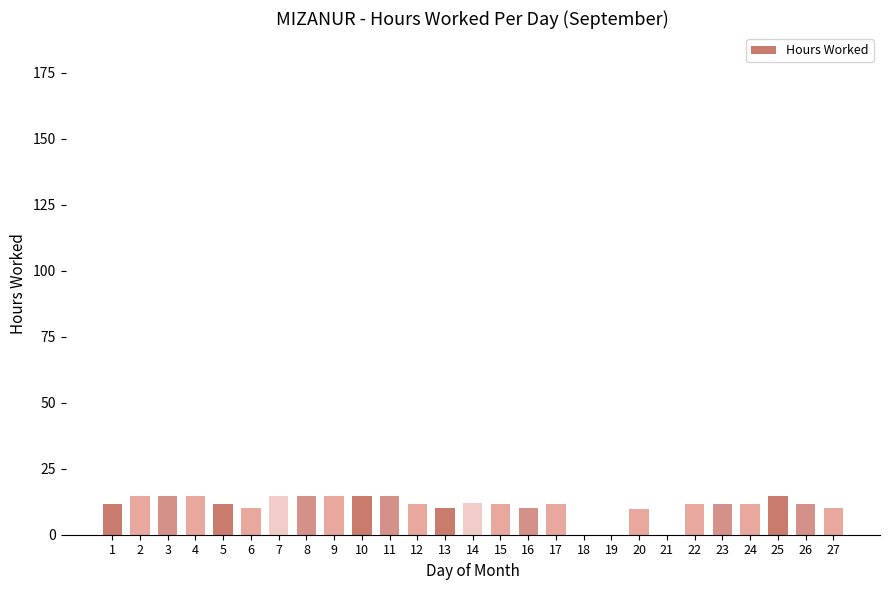

True or false: the data shows 11.7 at 15.

True